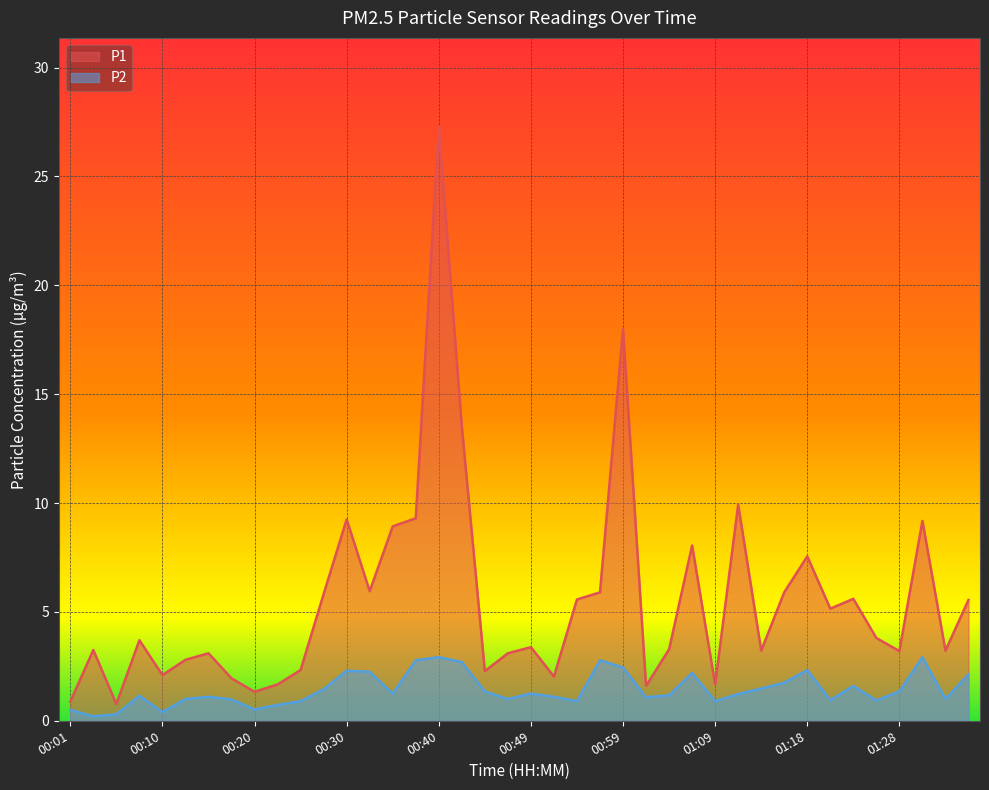

How many lines are shown in the chart?

2